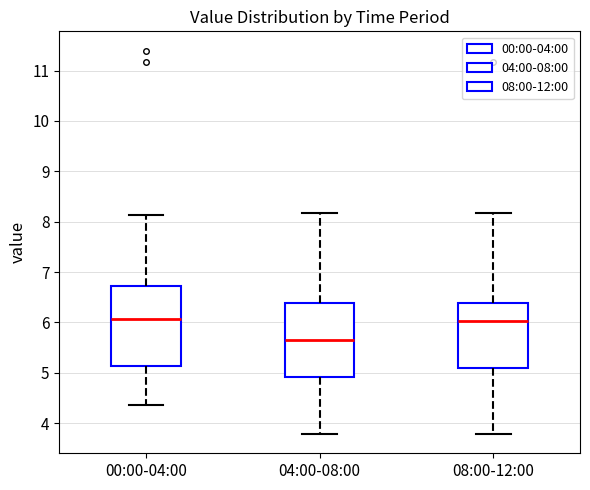

Which box has the lowest median line?

04:00-08:00